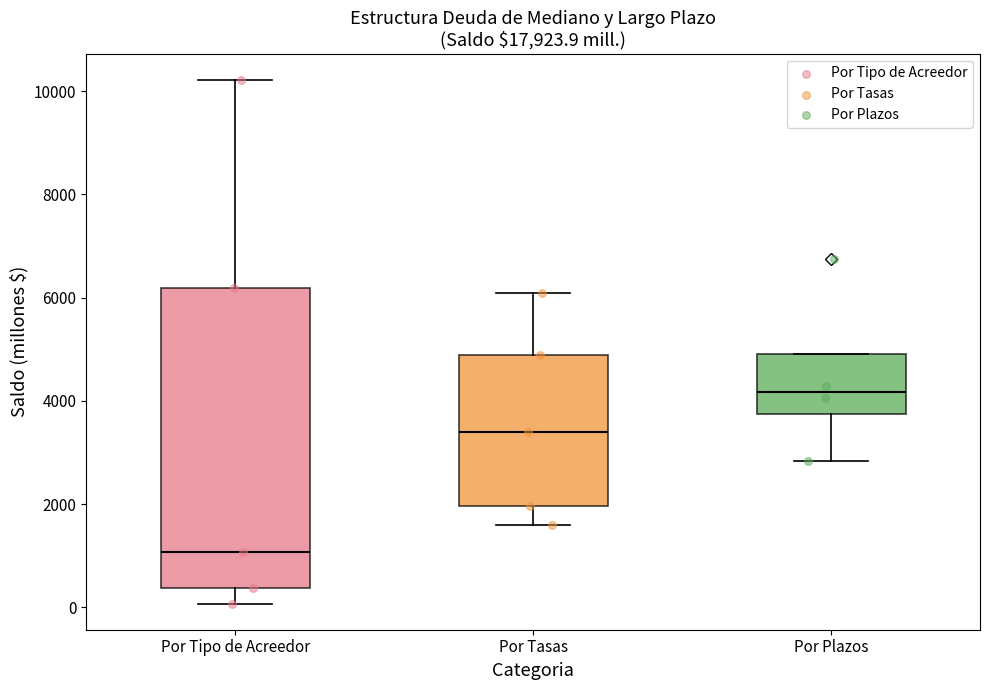

Where does the lower whisker of the box for Por Tasas end on the y-axis? The values are not printed on the chart, so give them approximately, as read against the axis.

1600